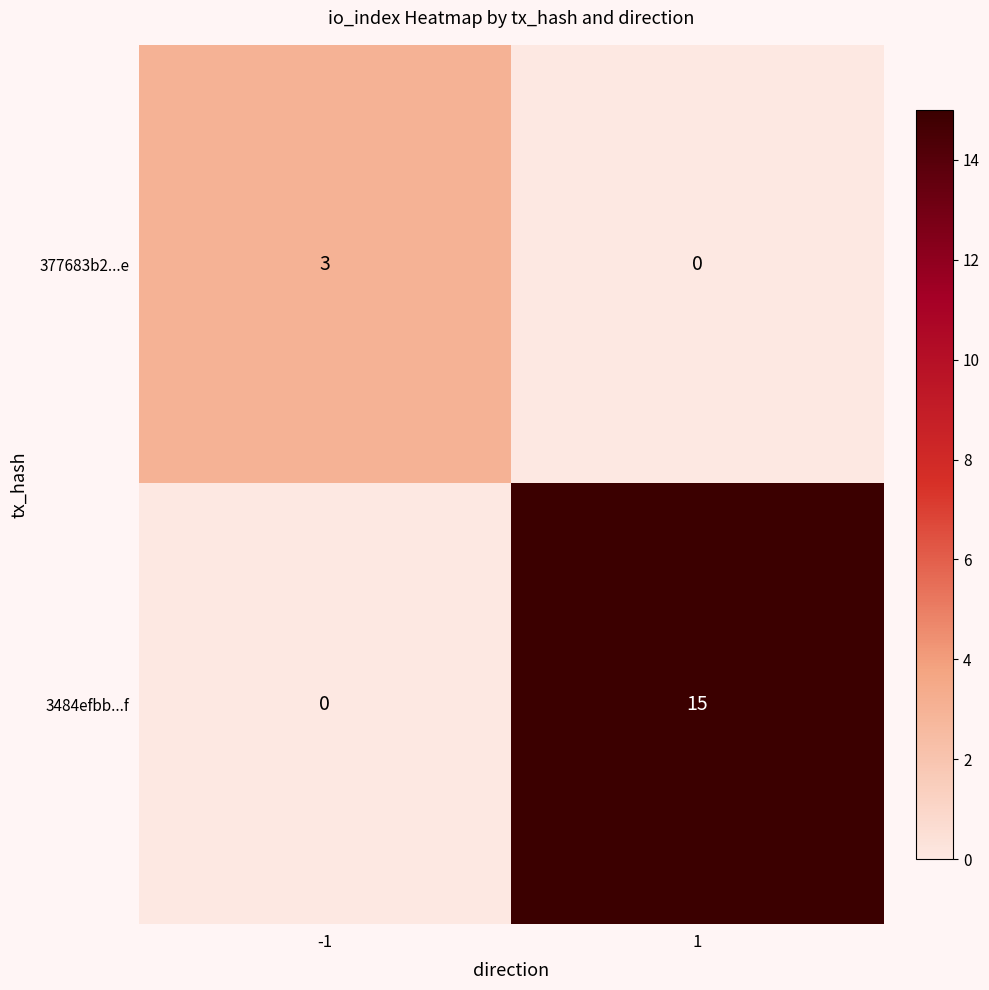

At how many categories does at least one series exceed 13?

1